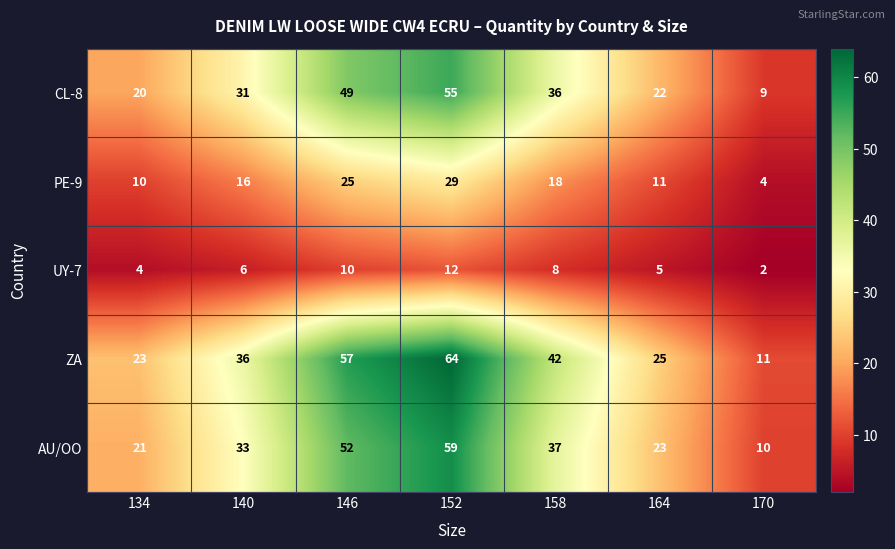

Which series has the largest total across all categories?

ZA